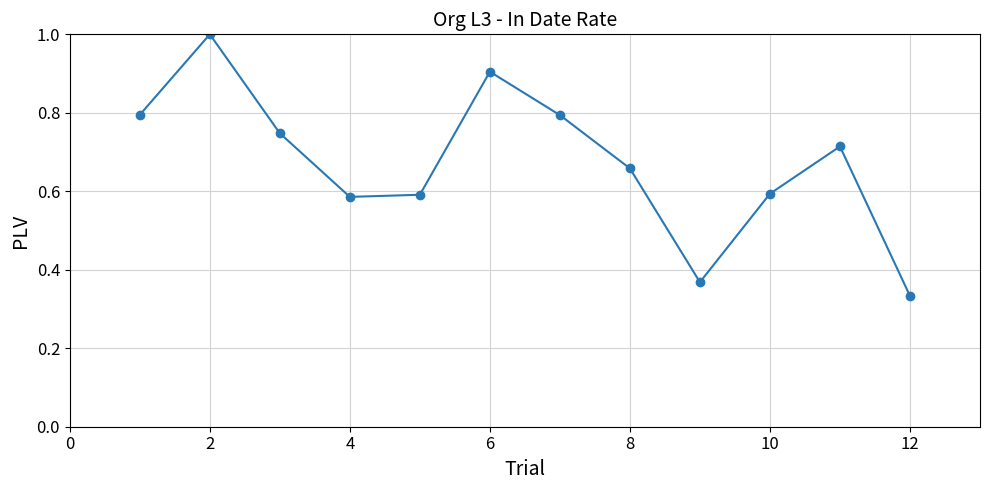

How many interior local valleys (lower than both neighbors) does the data have?

2